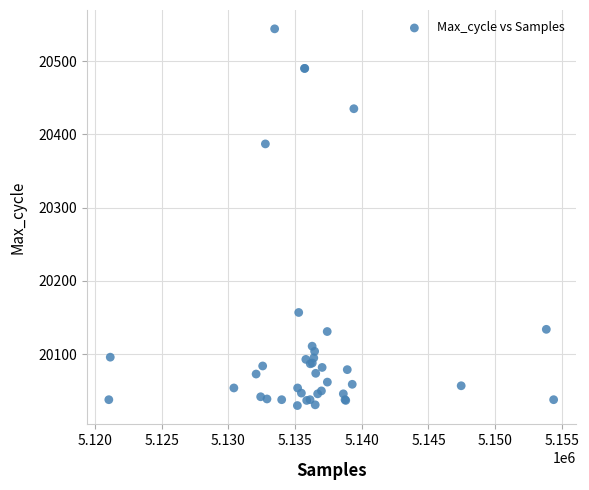

What Y value in the scatter plot is closest to 20287?

20387